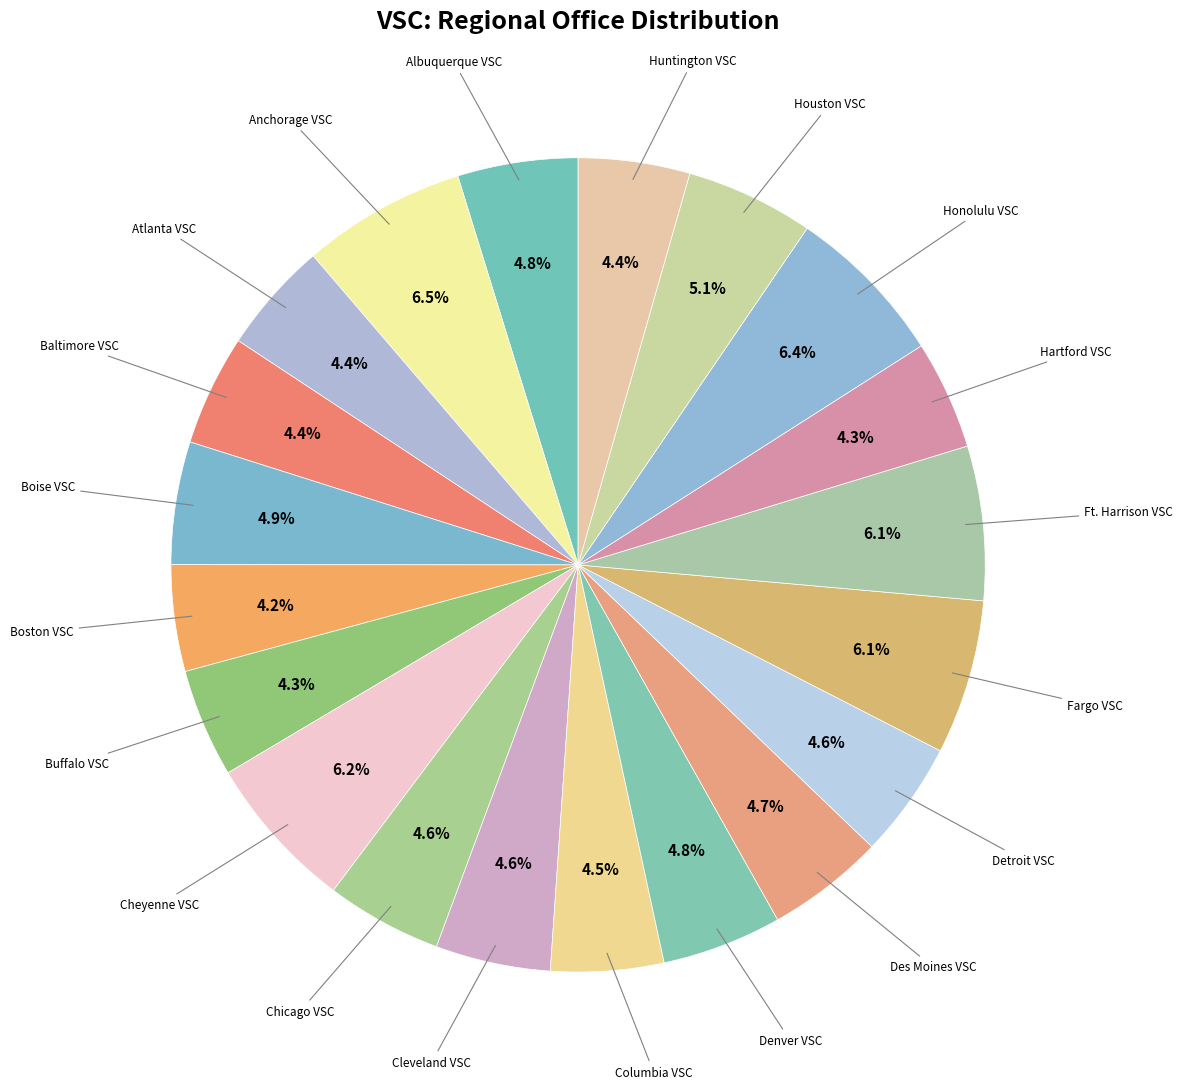

What is the total percentage of Cheyenne VSC and Detroit VSC?

10.8%